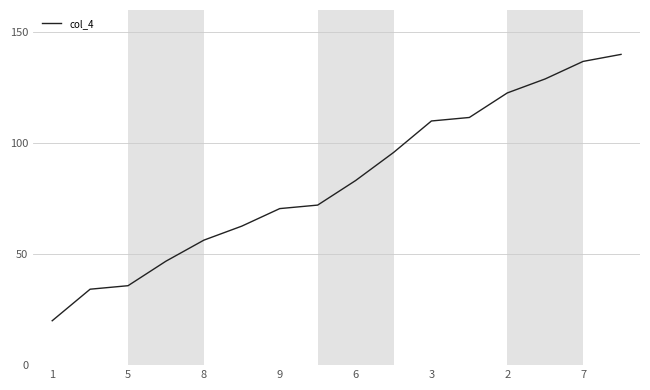

What is the greatest value displayed?

140.0